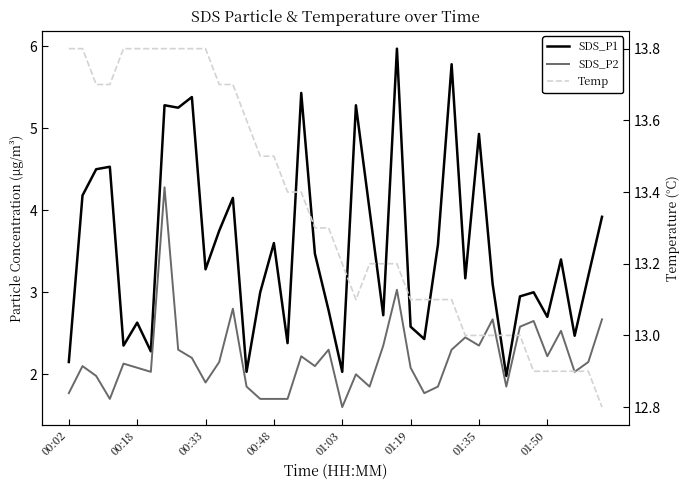

True or false: SDS_P1 has more than 2 interior local peaks.

True